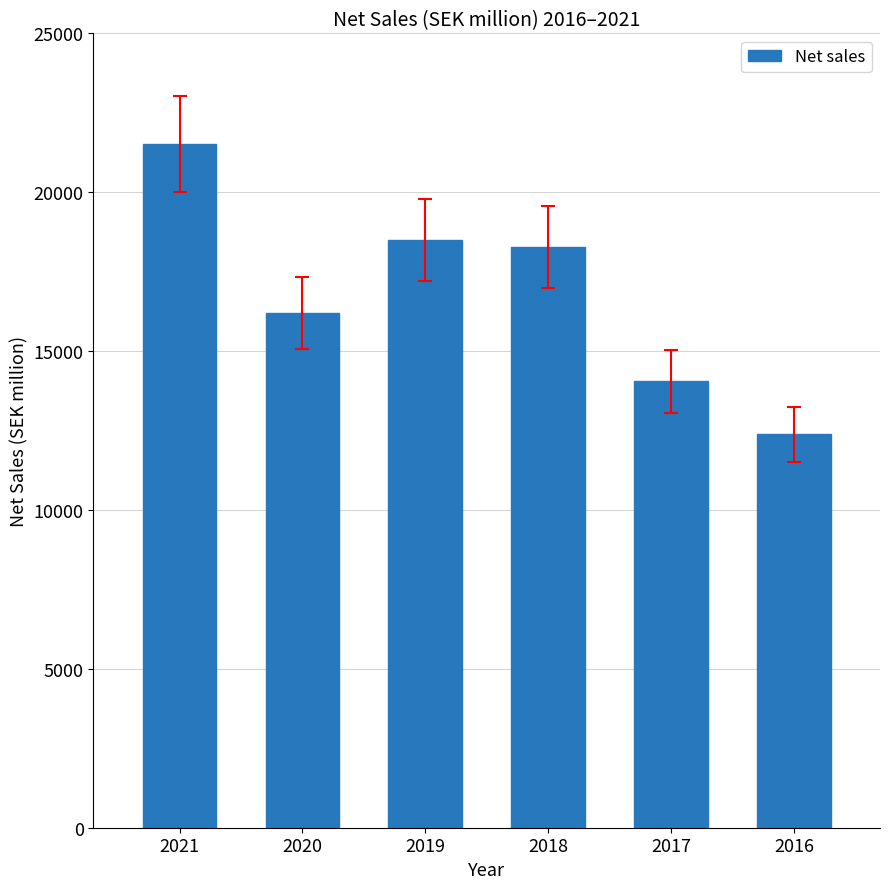

Are the bars grouped side by side (vs. stacked)?

No